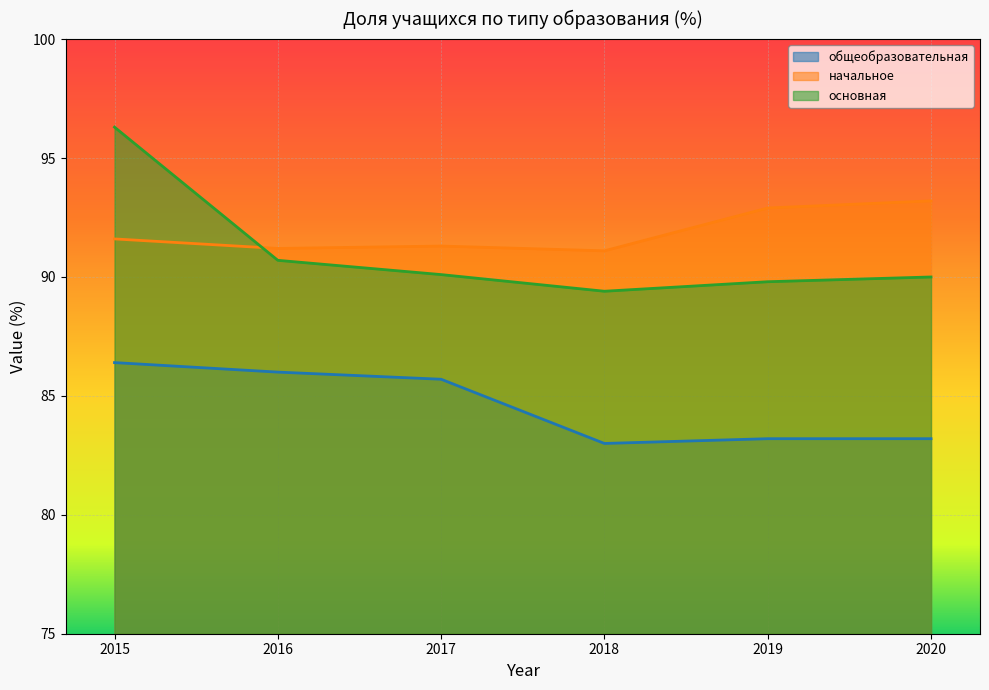

Reading left to right, transcribe all the data shown in this chart.

общеобразовательная: 86.4	86.0	85.7	83.0	83.2	83.2
начальное: 91.6	91.2	91.3	91.1	92.9	93.2
основная: 96.3	90.7	90.1	89.4	89.8	90.0